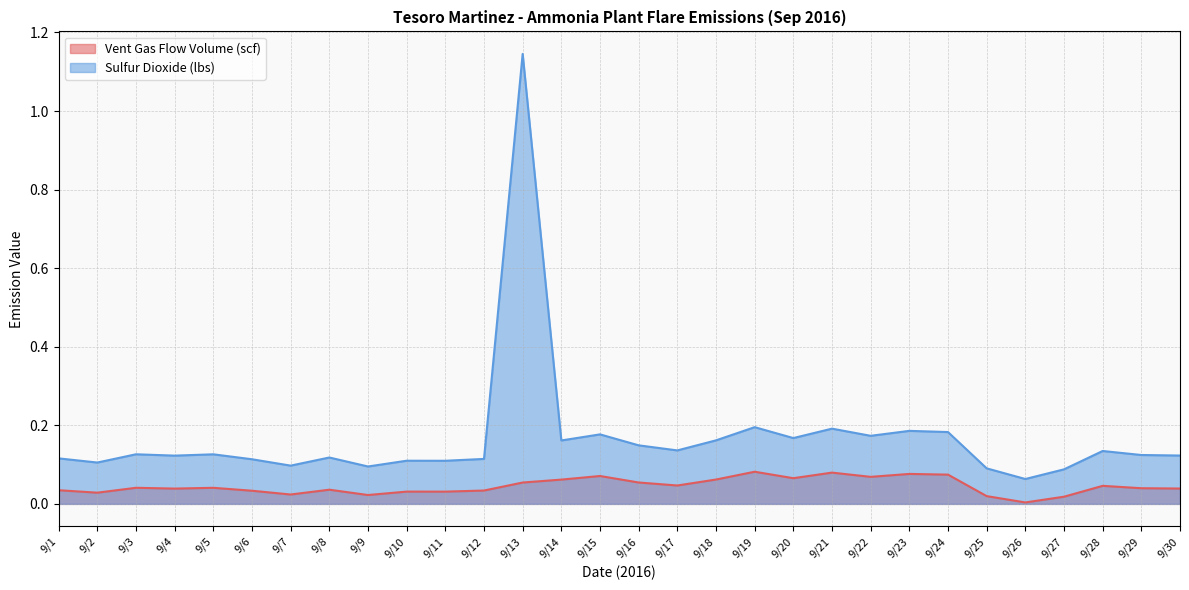

True or false: Vent Gas Flow Volume (scf) and Sulfur Dioxide (lbs) cross at least once.

False